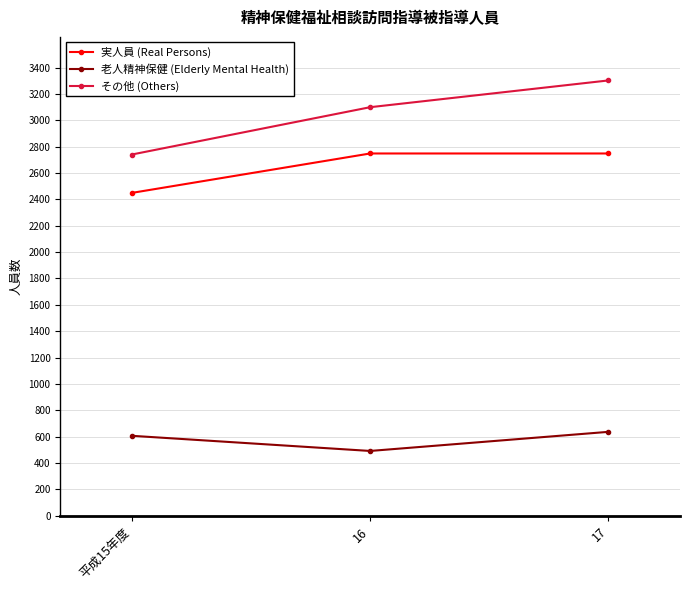

How many lines are shown in the chart?

3